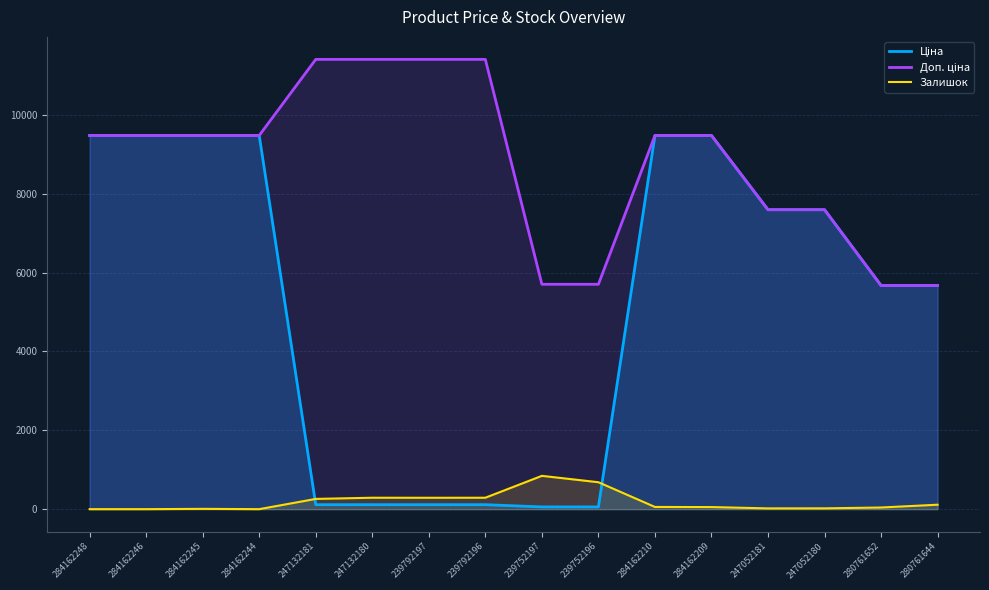

Which category has the highest value in the Залишок series?

239752197